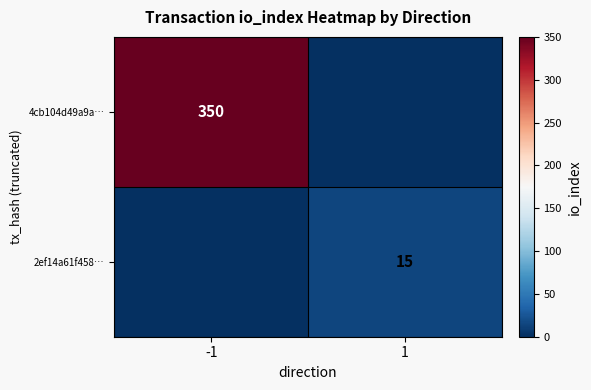

True or false: 2ef14a61f458… has a value of 4 at 1.

False